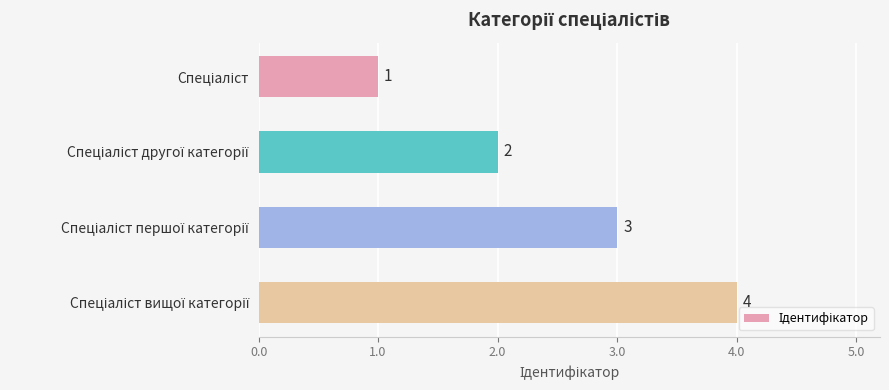

How many values are between 2 and 4?

3